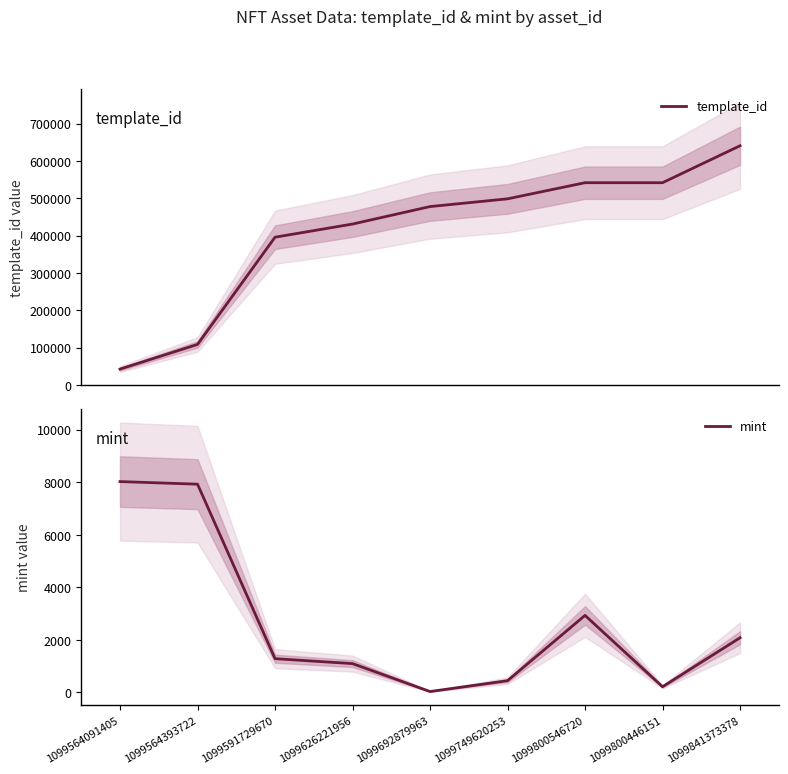

Reading right to left, extract all data points from this chart.

template_id: 640424	541472	541468	498304	477559	430770	395565	108484	42421
mint: 2080	215	2931	446	33	1096	1284	7925	8024